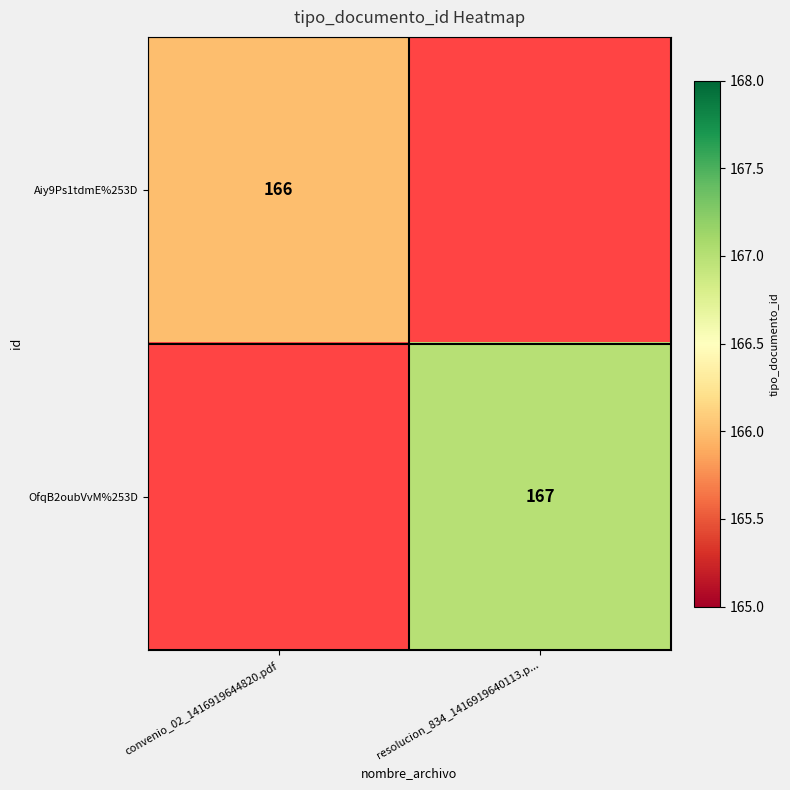

The OfqB2oubVvM%253D series shows 167 at resolucion_834_1416919640113.p.... True or false?

True